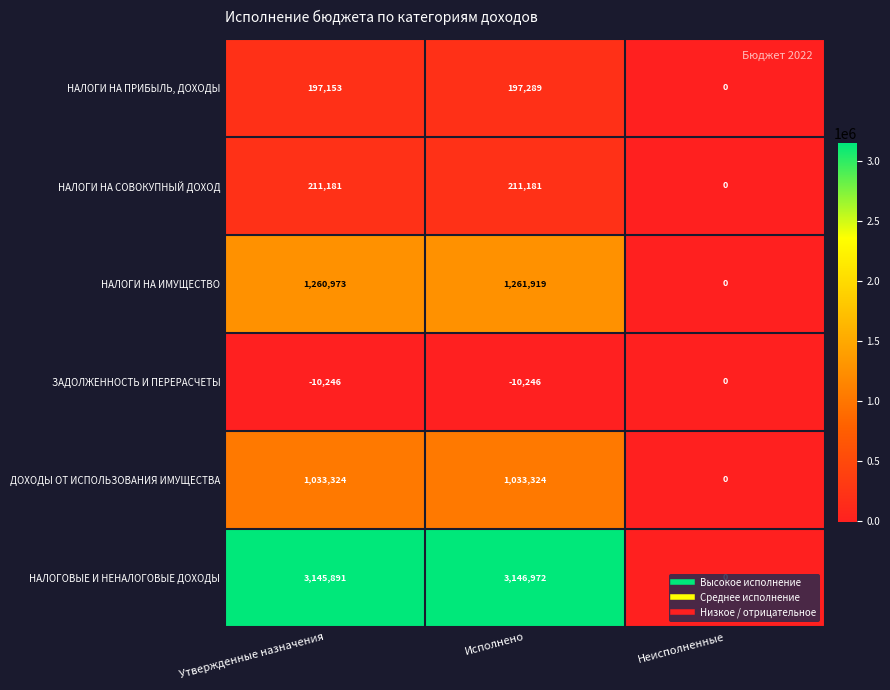

What is the difference between the maximum and second lowest values in the НАЛОГИ НА ПРИБЫЛЬ, ДОХОДЫ series?

136